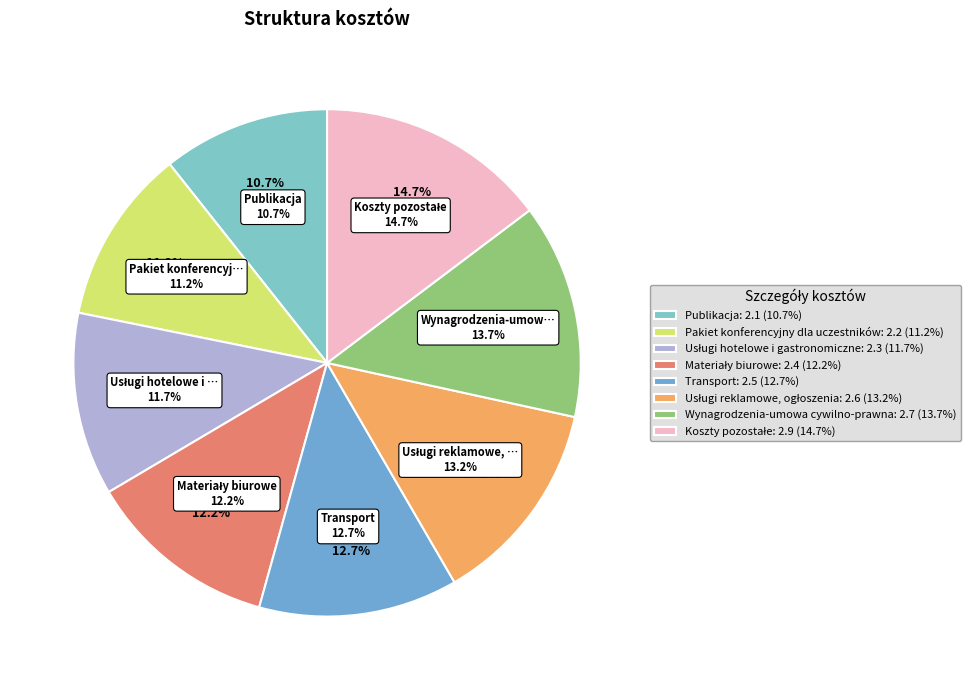

Does Usługi hotelowe i gastronomiczne represent more than half of the total?

No